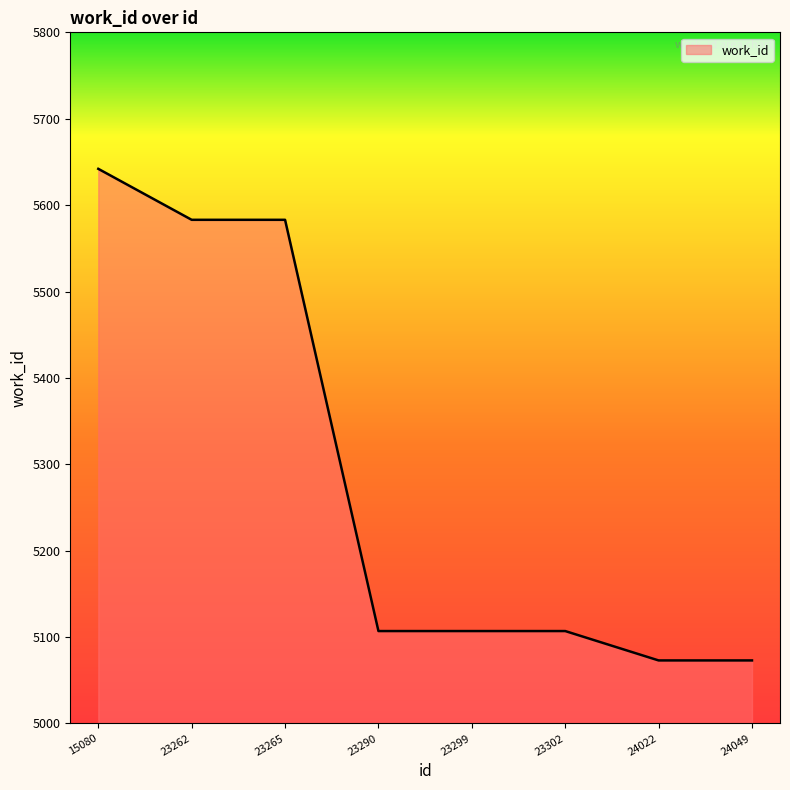

What is the ratio of the value at 23302 to the value at 24049?

1.0